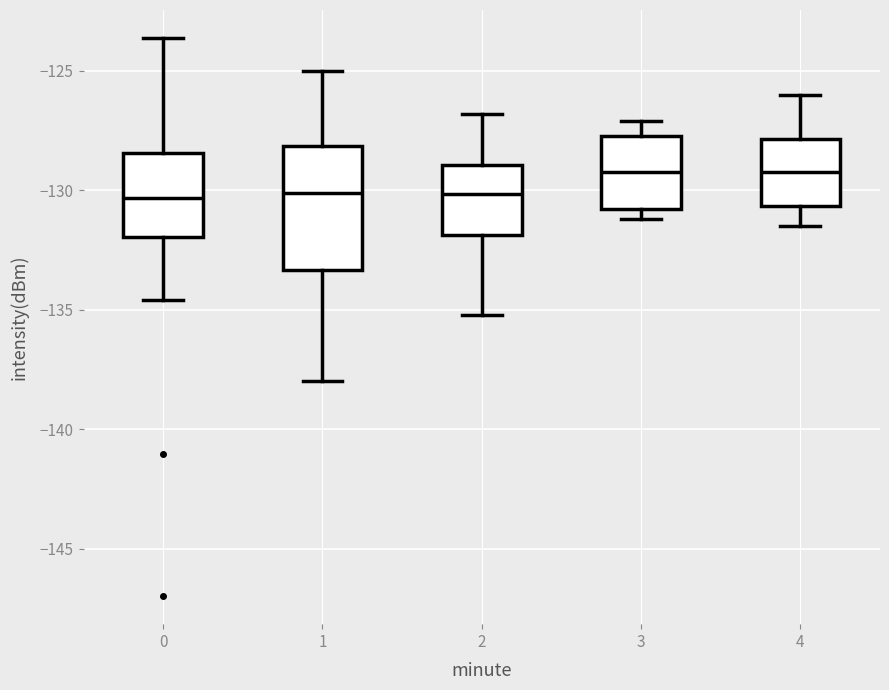

Comparing the boxes themselves (not the whiskers), which one is the tallest?

1